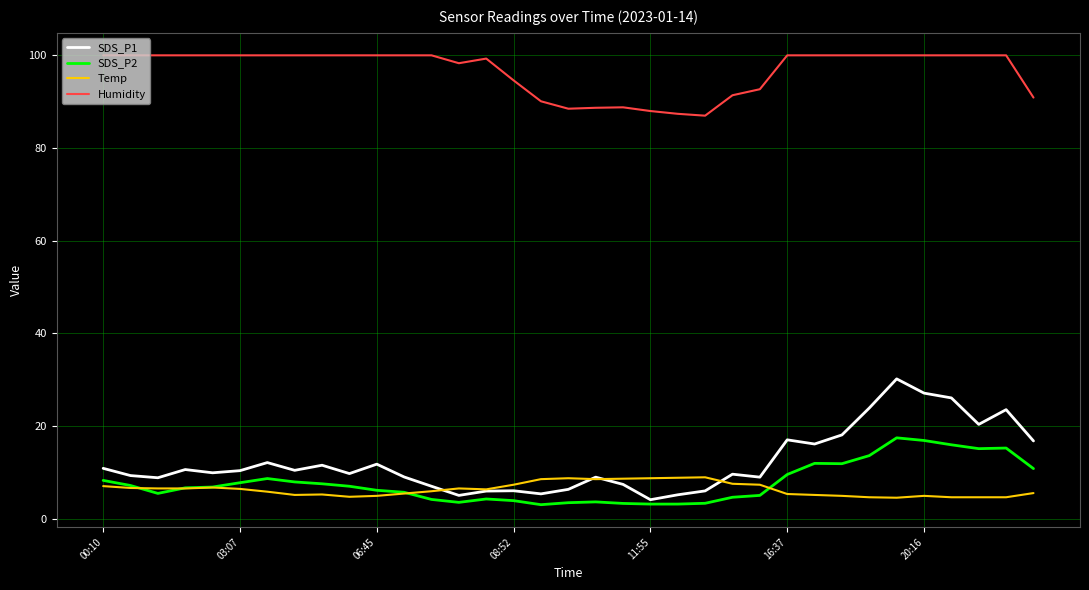

True or false: Humidity and Temp cross at least once.

False